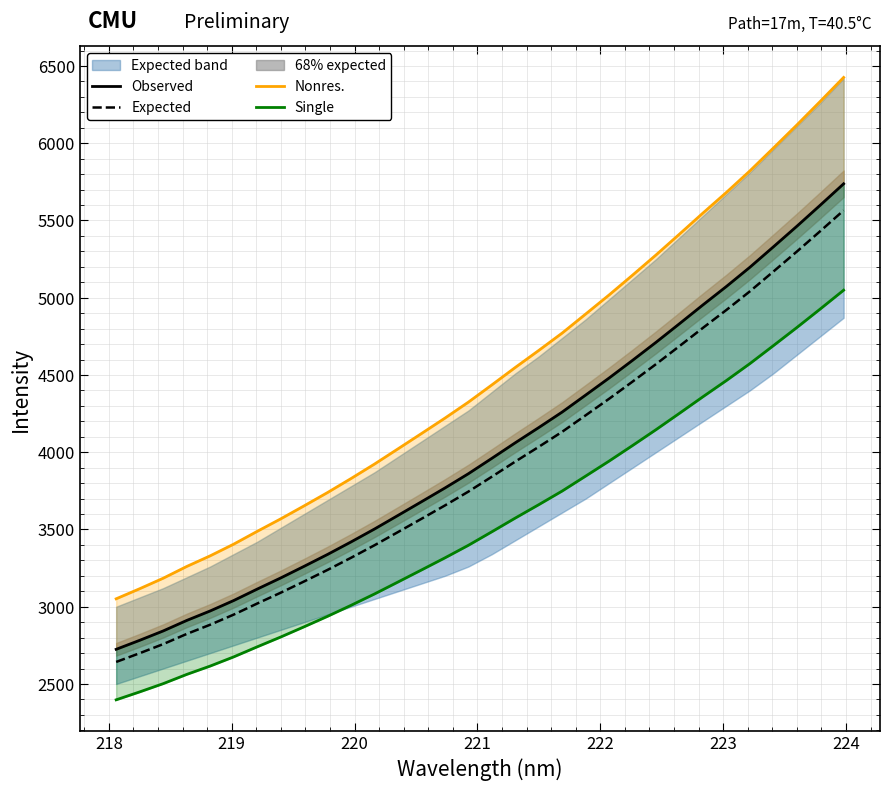

True or false: Single and Observed intersect in this chart.

False